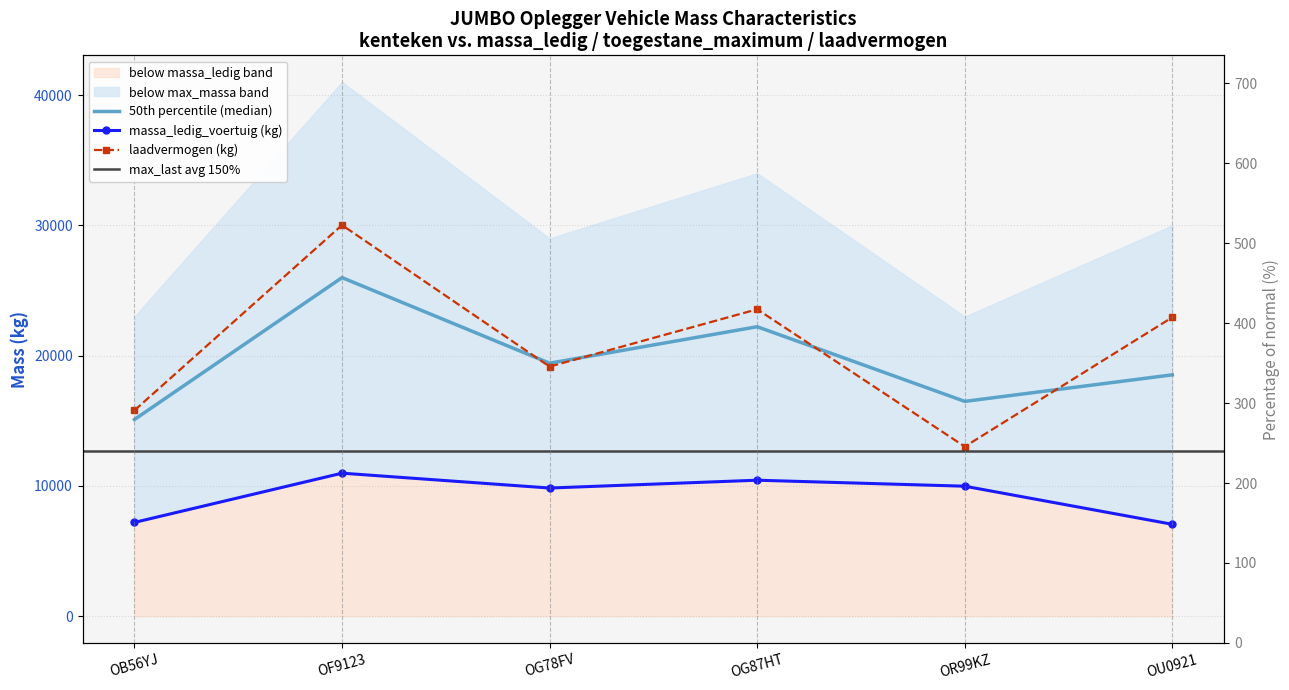

Is it true that toegestane_maximum_massa_voertuig equals 488.3 at OF9123?

False